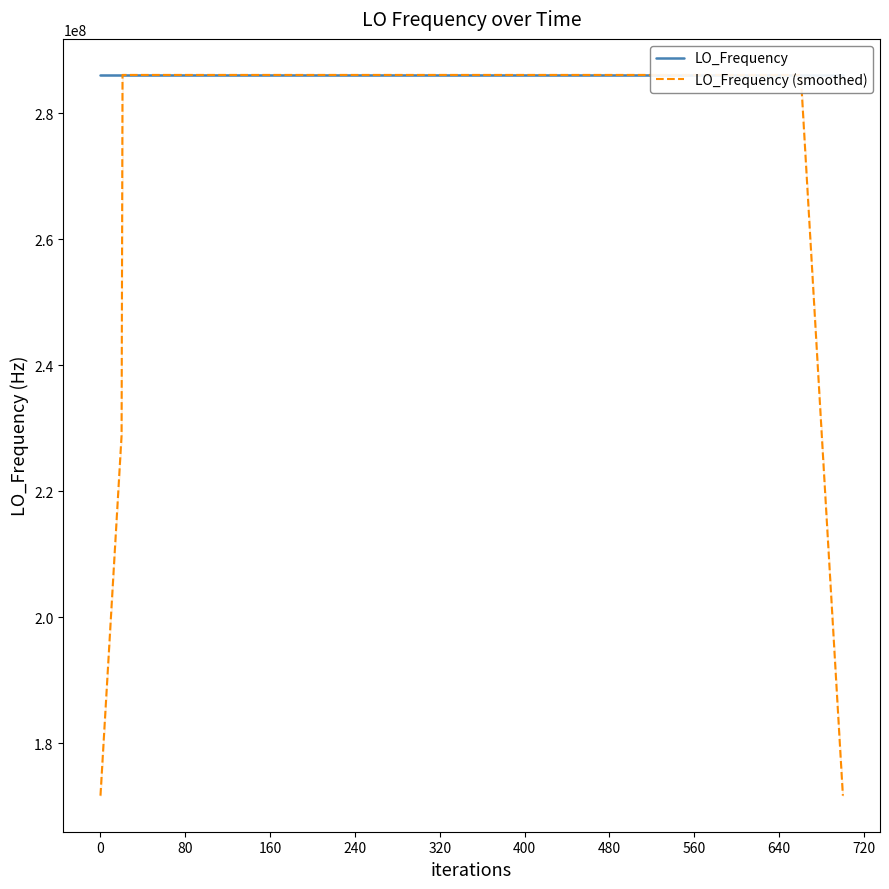

What is the highest value of the LO_Frequency series?

286078804.0